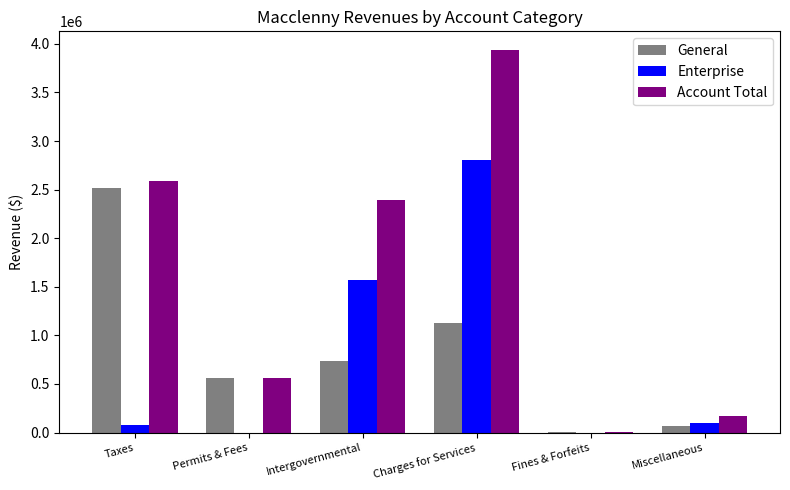

At which label is Account Total closest to 1969722?

Intergovernmental